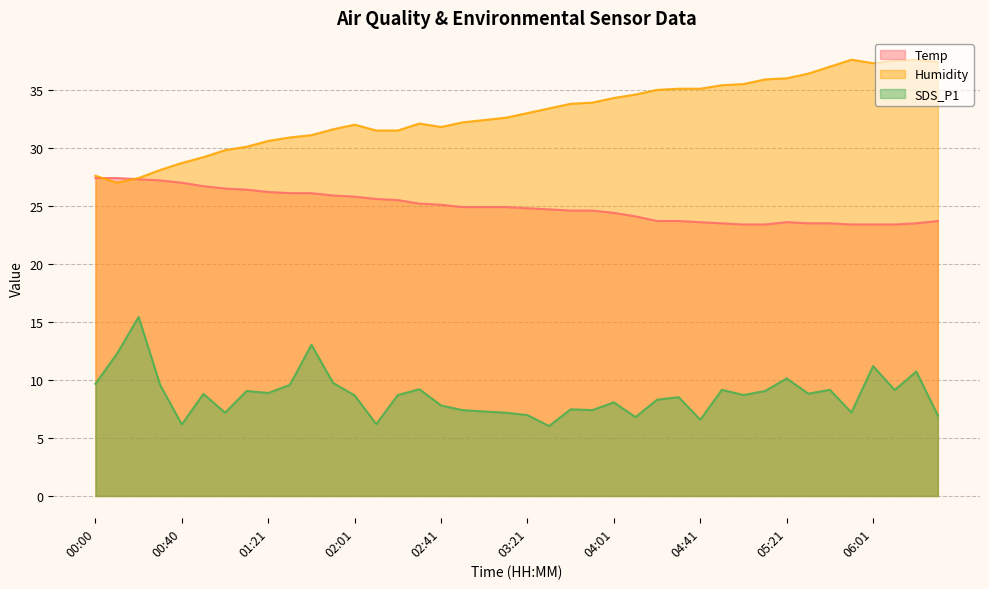

What is the sum of all Humidity values?

1320.0